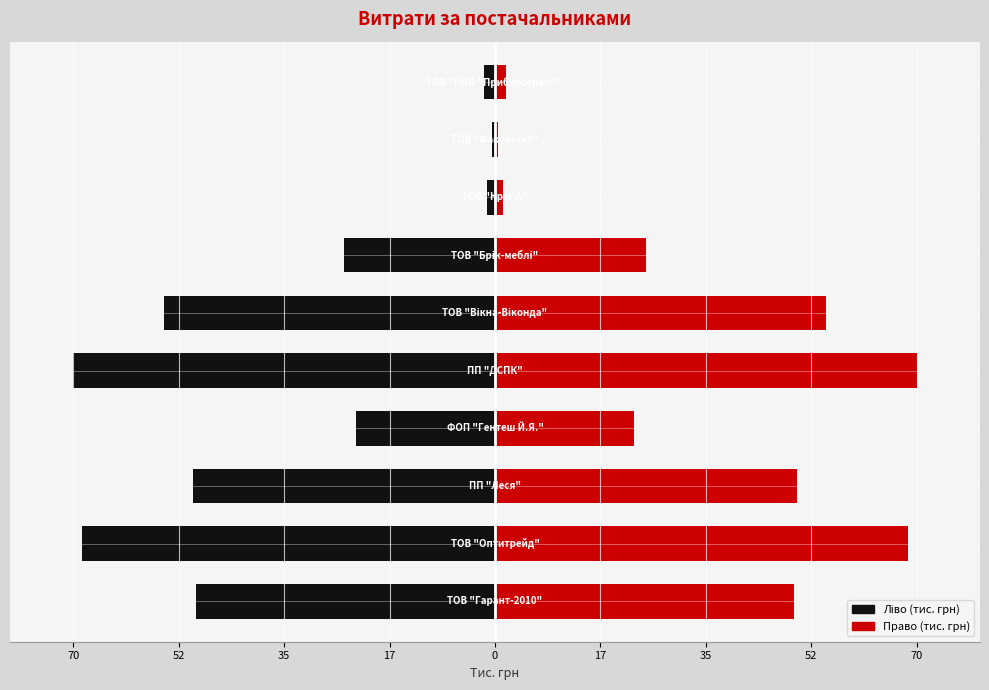

What is the average value of the Право (тис. грн) series?

34.5